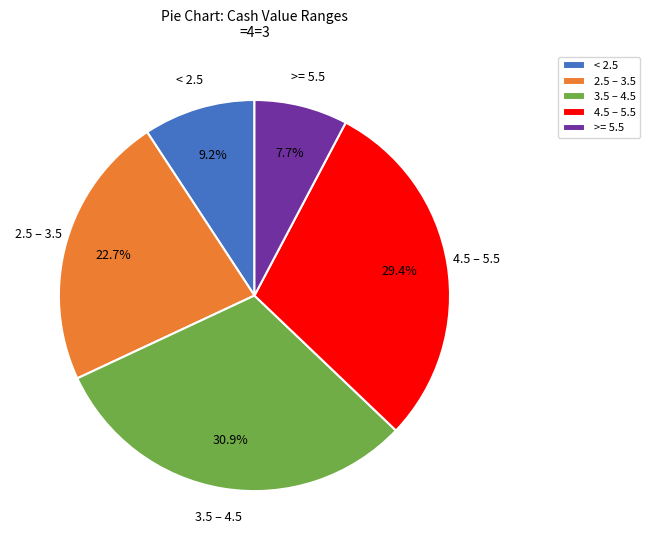

To the nearest percent, what is the average slice percentage?

20%